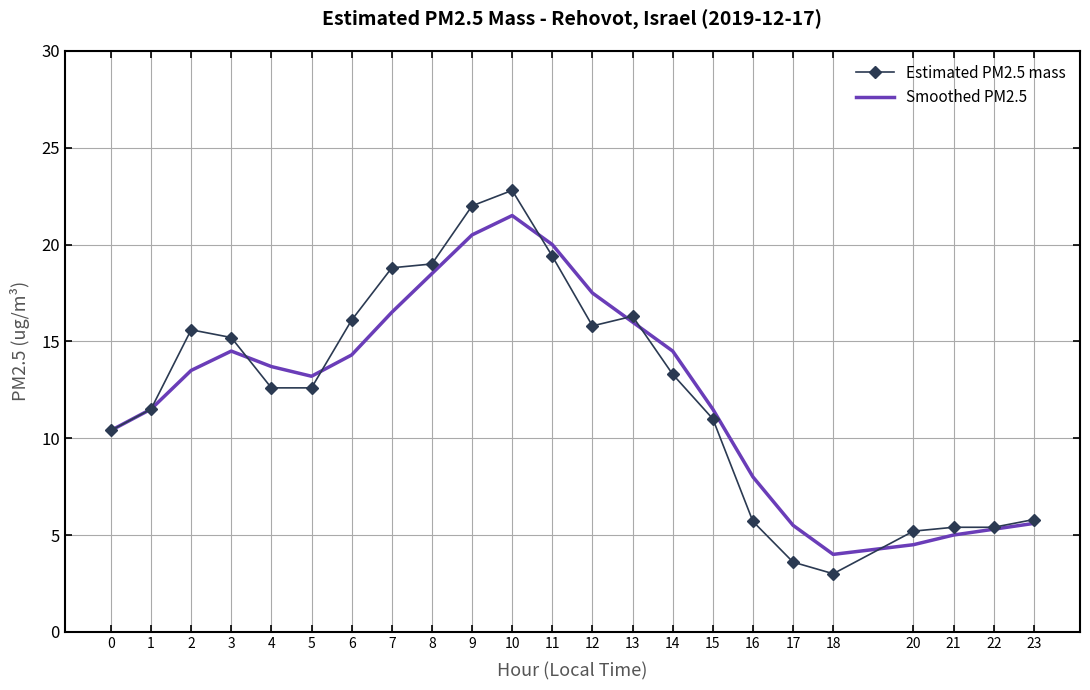

True or false: Smoothed PM2.5 and Estimated PM2.5 mass intersect in this chart.

True